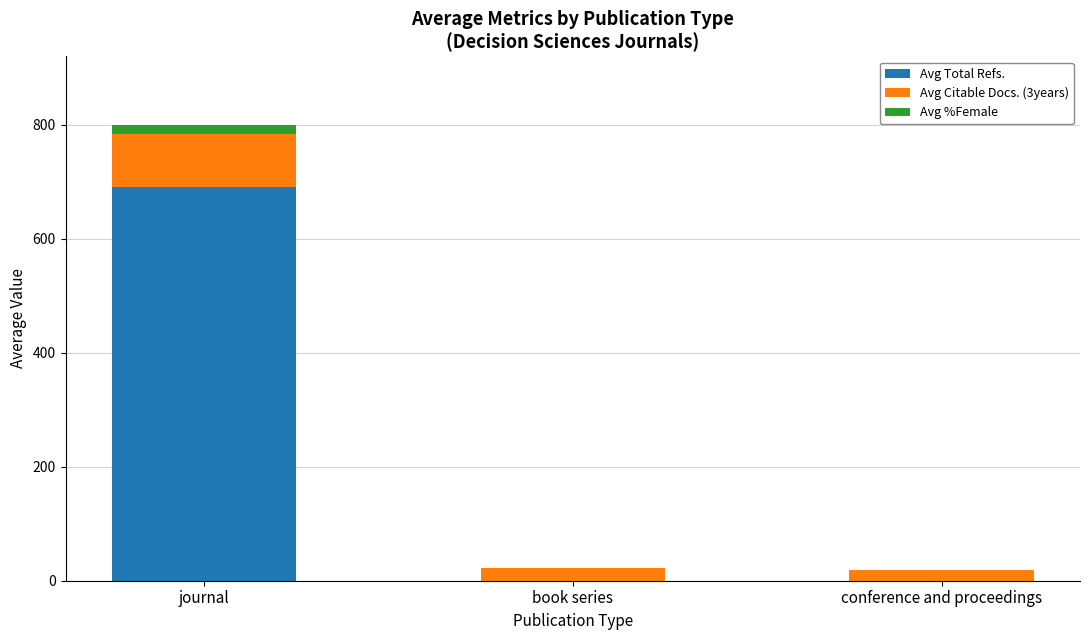

At which label does Avg Total Refs. reach its peak?

journal